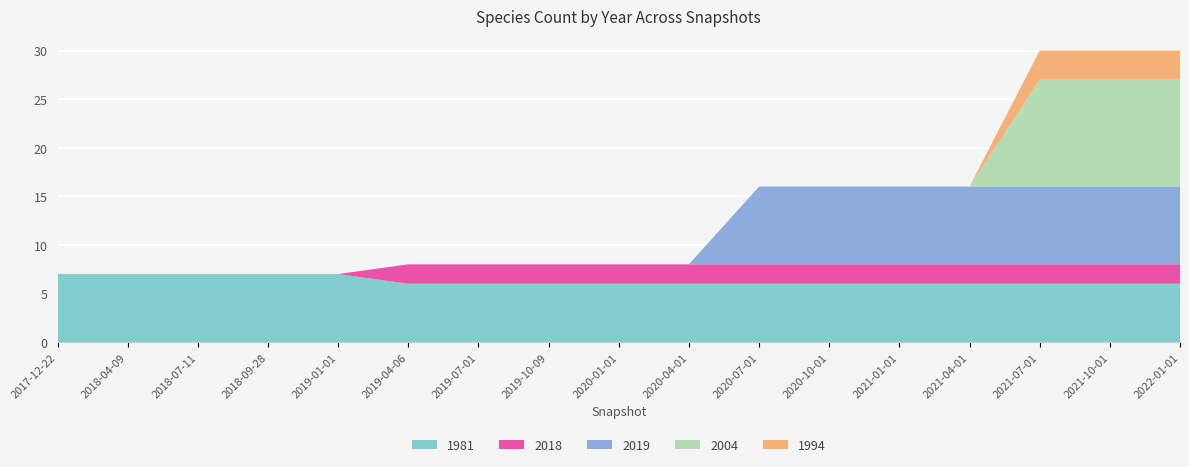

Reading left to right, extract all data points from this chart.

1981: 7	7	7	7	7	6	6	6	6	6	6	6	6	6	6	6	6
2018: 0	0	0	0	0	2	2	2	2	2	2	2	2	2	2	2	2
2019: 0	0	0	0	0	0	0	0	0	0	8	8	8	8	8	8	8
2004: 0	0	0	0	0	0	0	0	0	0	0	0	0	0	11	11	11
1994: 0	0	0	0	0	0	0	0	0	0	0	0	0	0	3	3	3